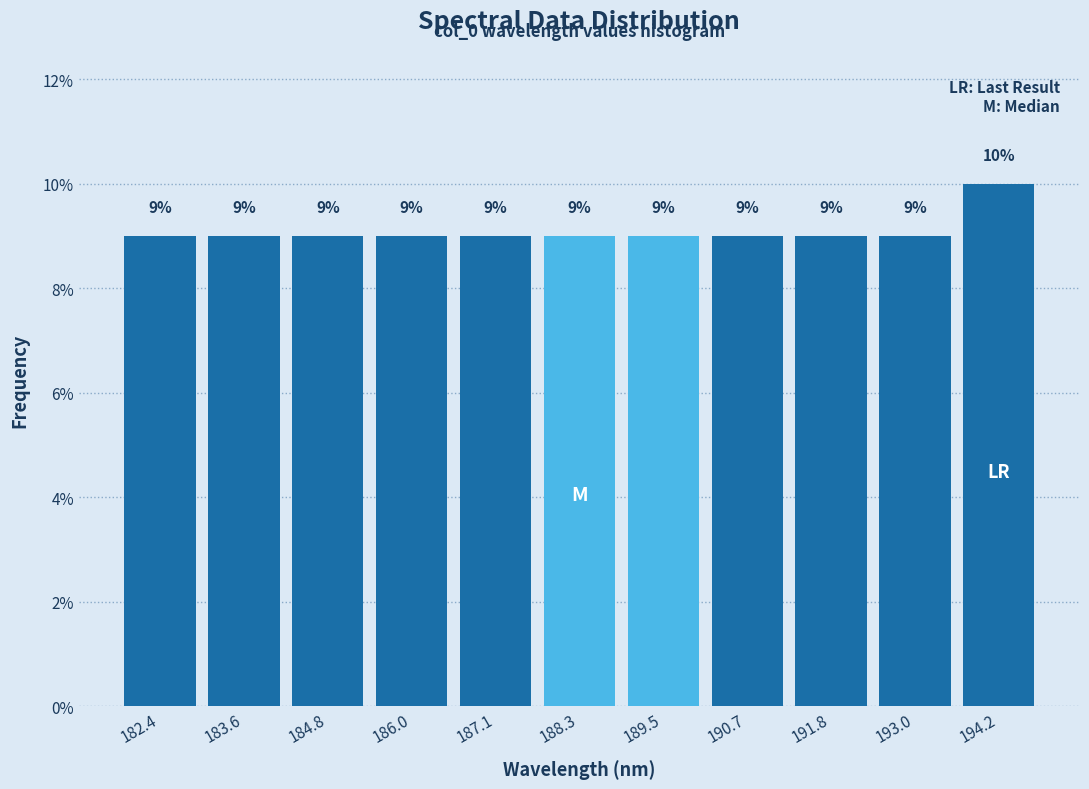

Which range on the x-axis has the tallest bar?

193.6 to 194.8